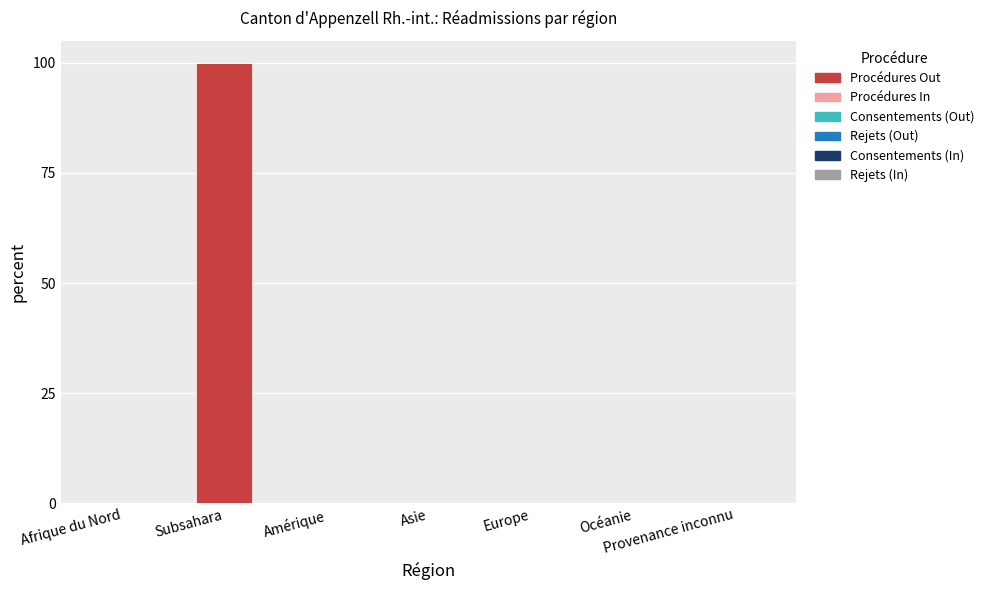

Are the bars horizontal?

No